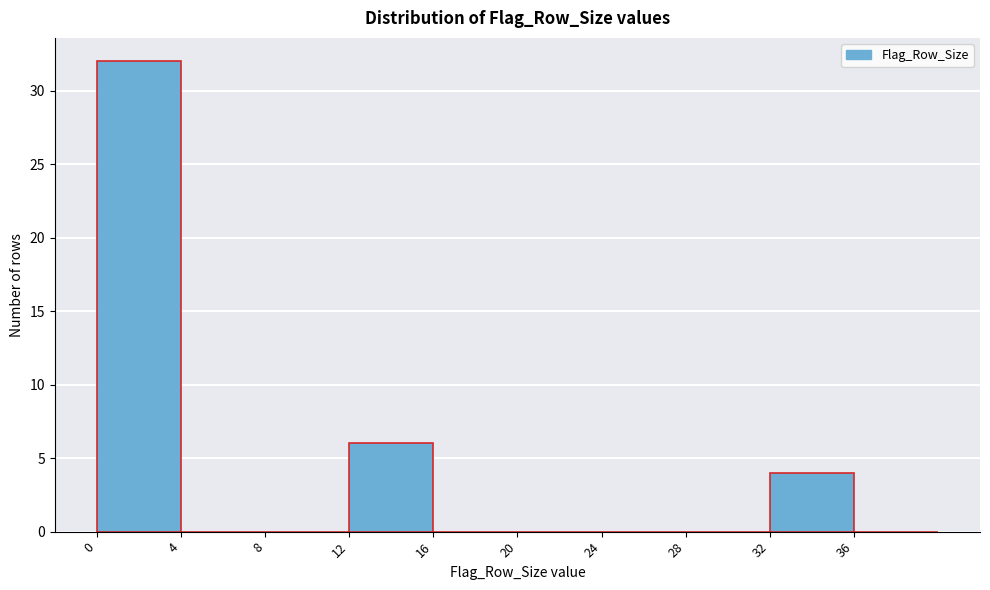

Reading left to right, transcribe this chart: for each bar, give the range it covers on the x-axis and its height. The values are not printed on the chart, so give them approximately, as read against the axis.

0 to 4: 32
4 to 8: 0
8 to 12: 0
12 to 16: 6
16 to 20: 0
20 to 24: 0
24 to 28: 0
28 to 32: 0
32 to 36: 4
36 to 40: 0